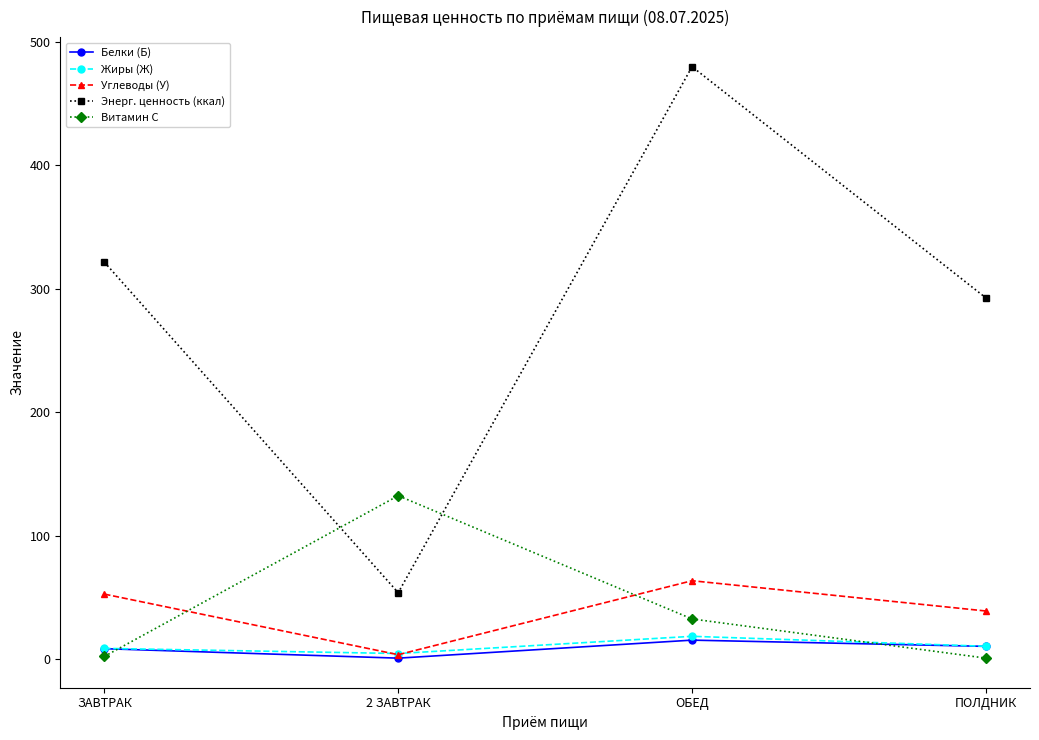

True or false: Углеводы (У) has more than 2 interior local peaks.

False